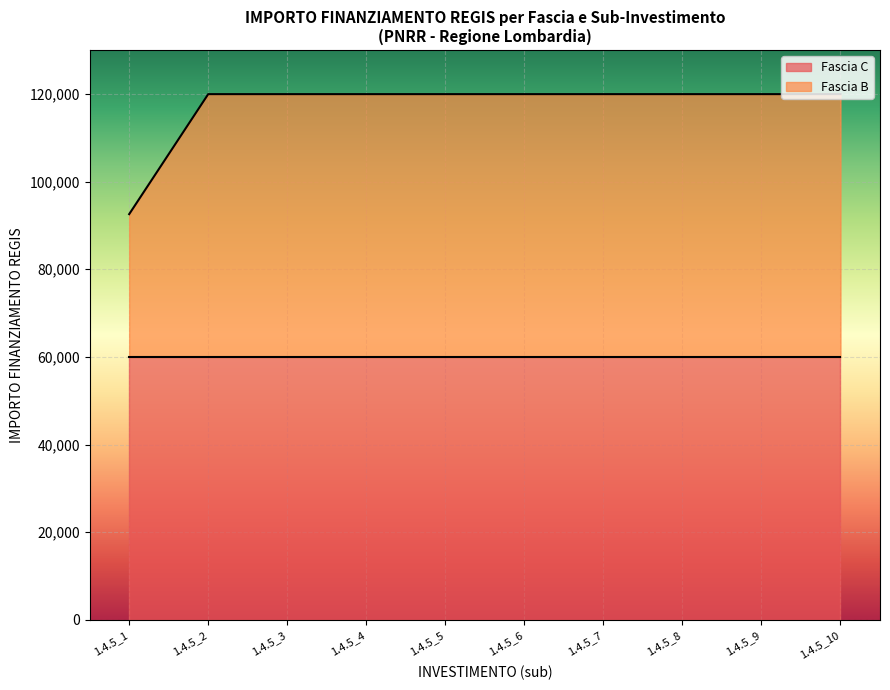

Reading left to right, list all the values displayed in this chart.

92555	119932	119932	119932	119932	119932	119932	119932	119932	119932